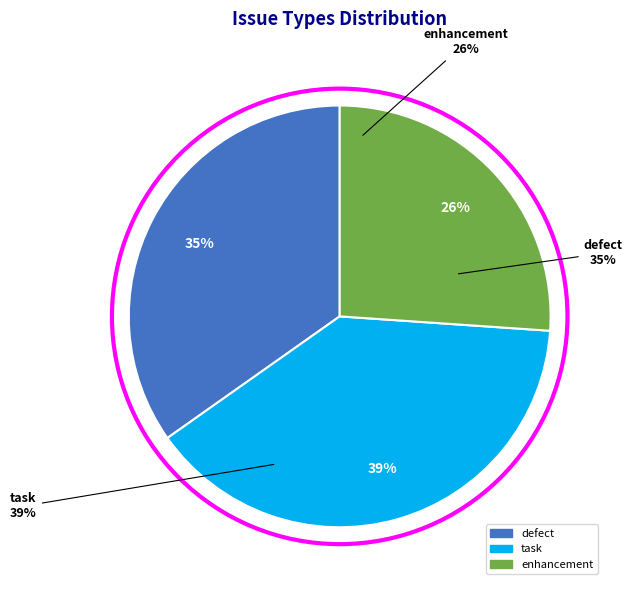

How much of the chart is everything except task?

60.9%